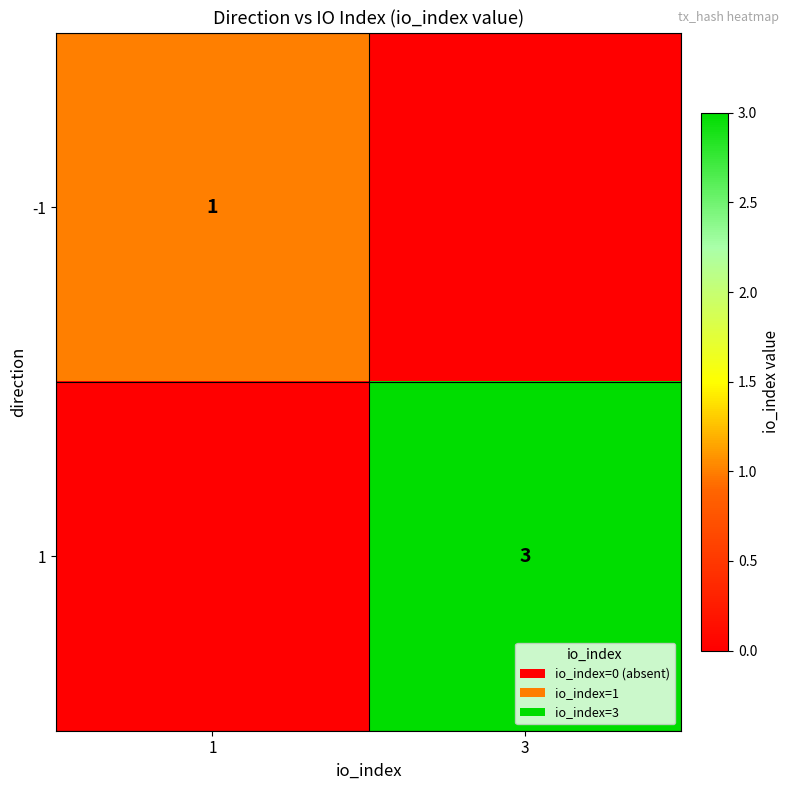

Is it true that 1 equals 4 at 3?

False